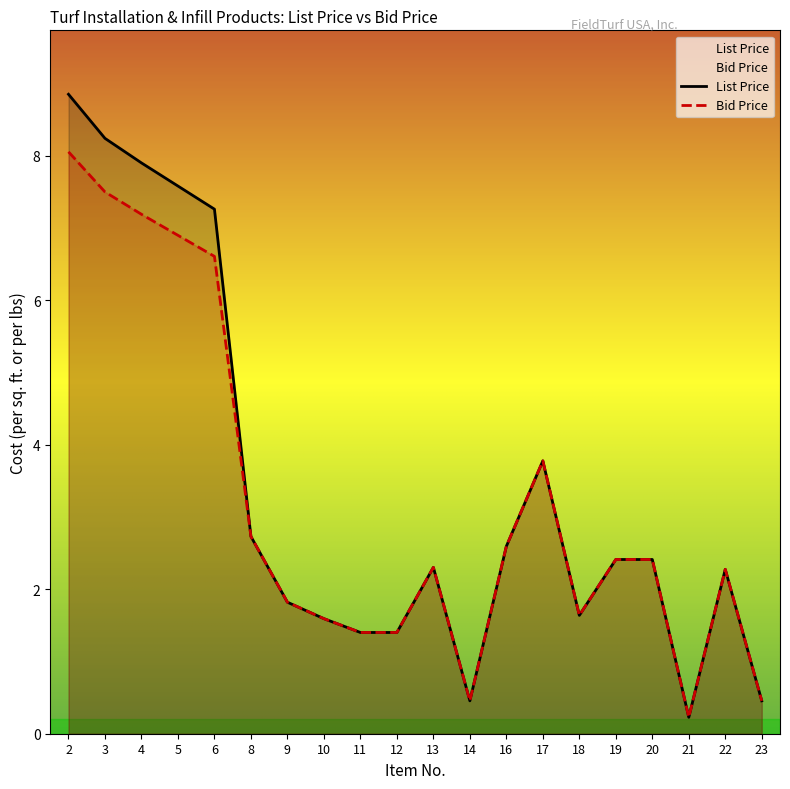

Where is the first local minimum for Bid Price?

14